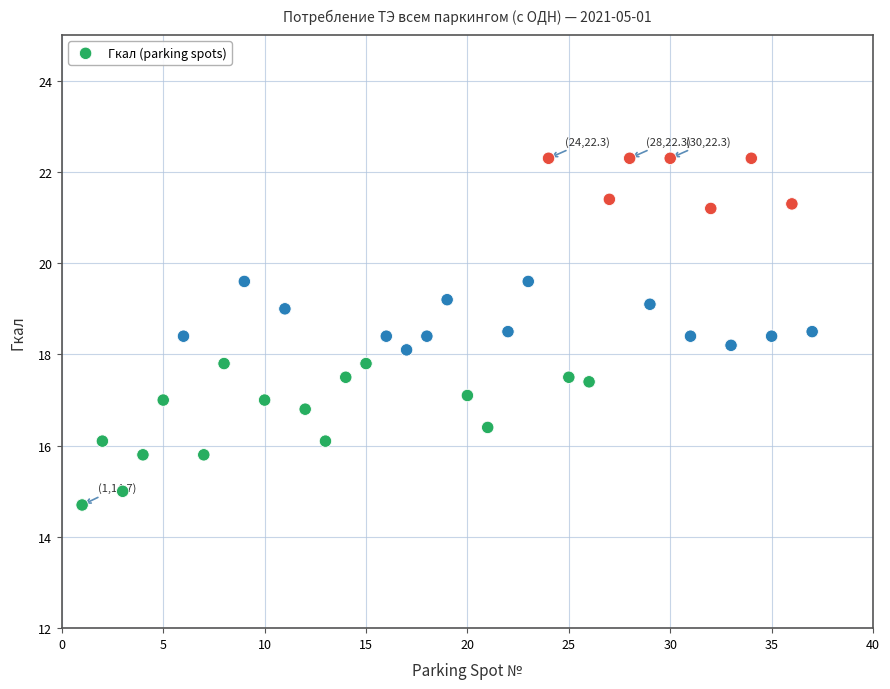

What is the range of Y values (max minus min)?

7.6